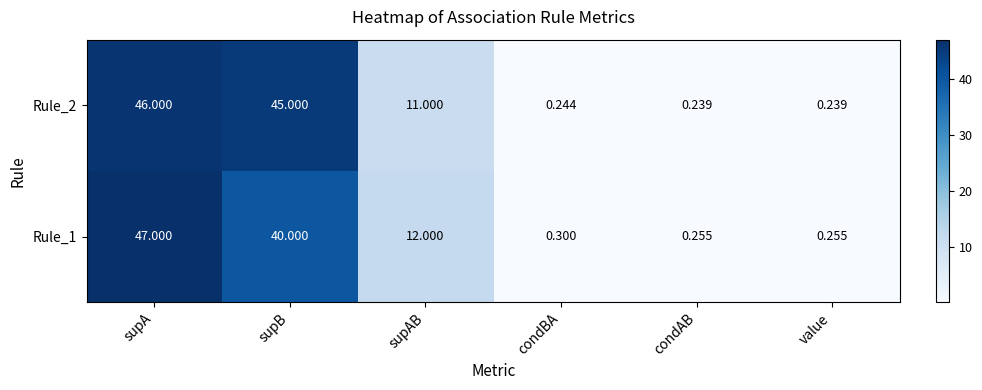

At which category does the chart reach its minimum across all series?

condAB